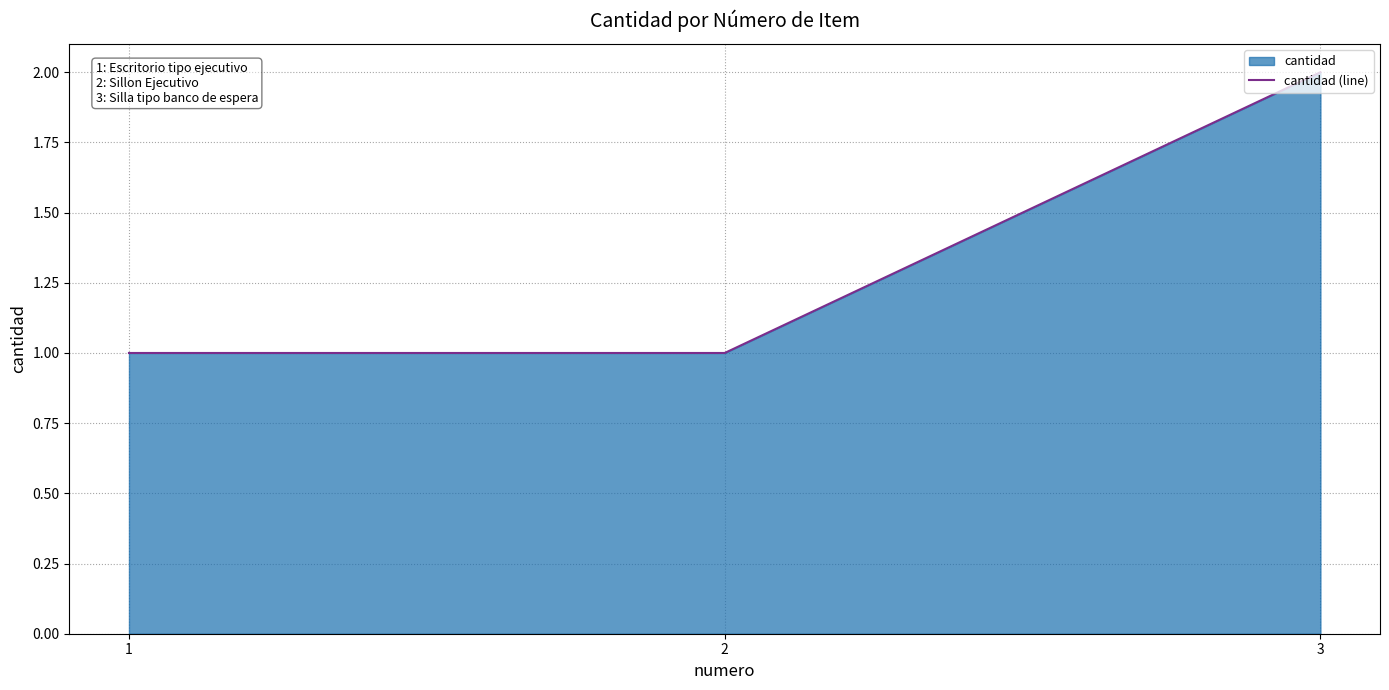

The value at 1 is 0. True or false?

False